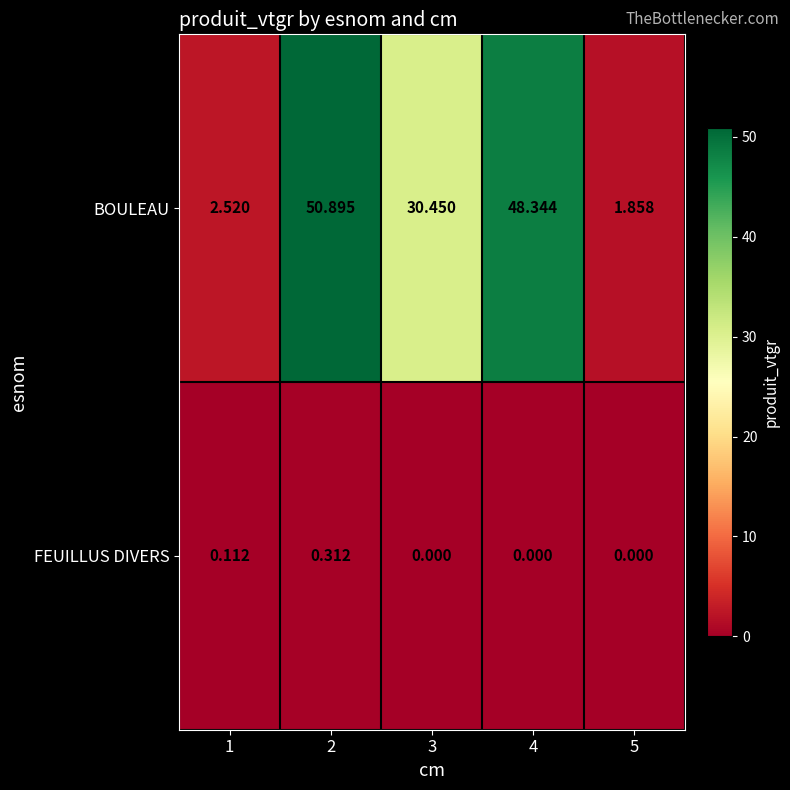

How many categories are shown in the chart?

5